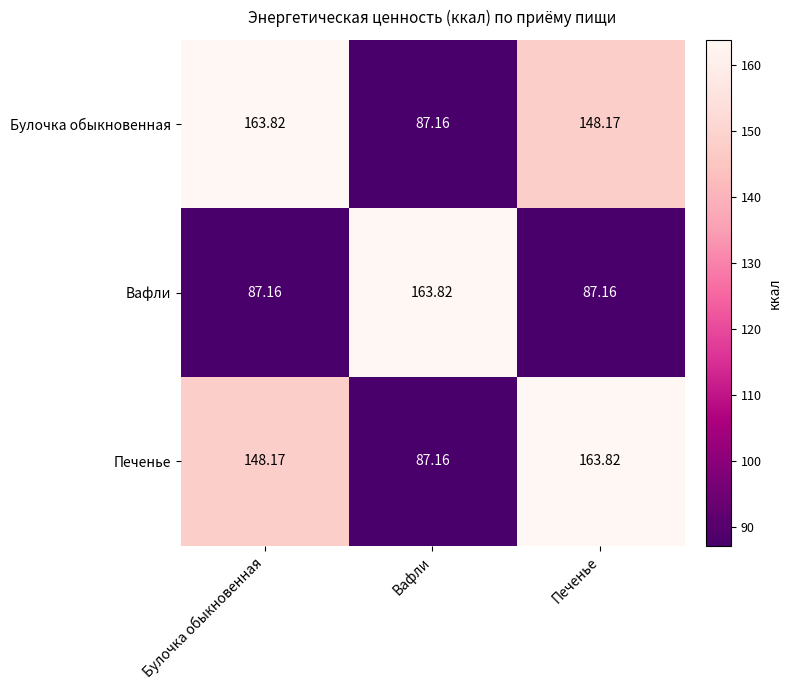

At which label does Булочка обыкновенная reach its minimum?

Вафли